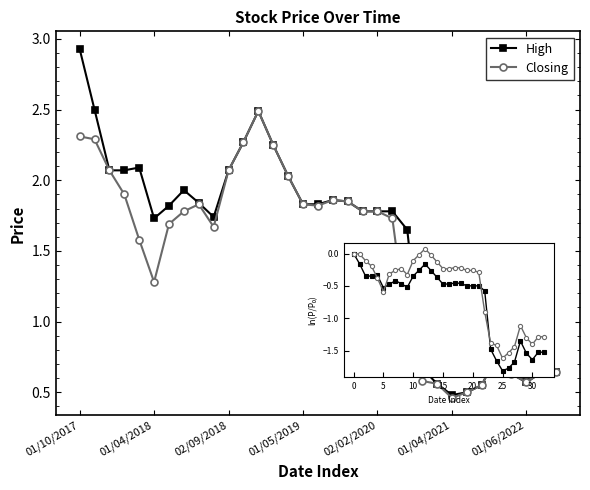

Which series has the largest range (max minus min)?

High